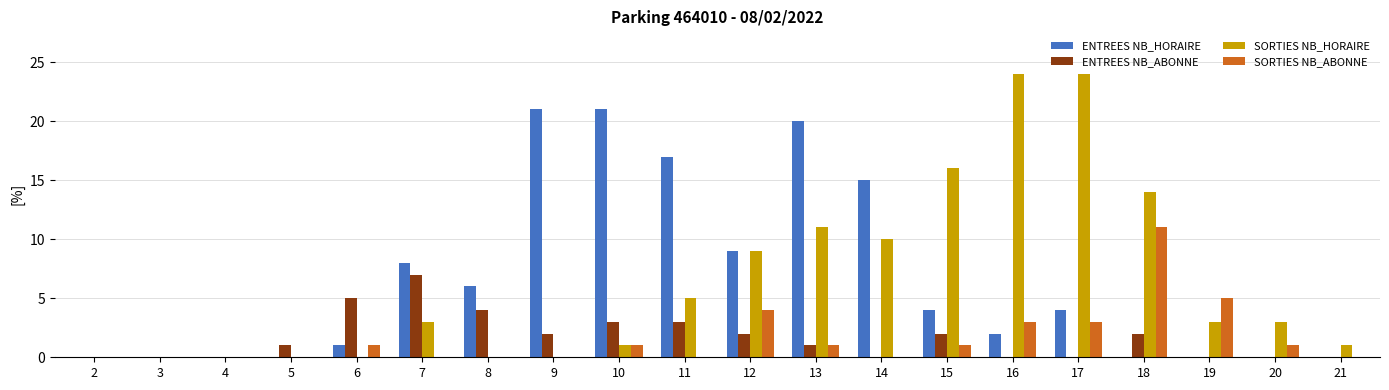

Are the bars horizontal?

No